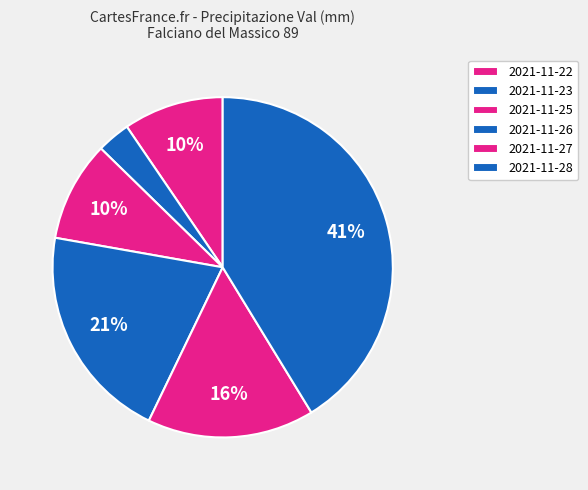

Combined, what portion of the pie is 2021-11-23 and 2021-11-28?

44.4%